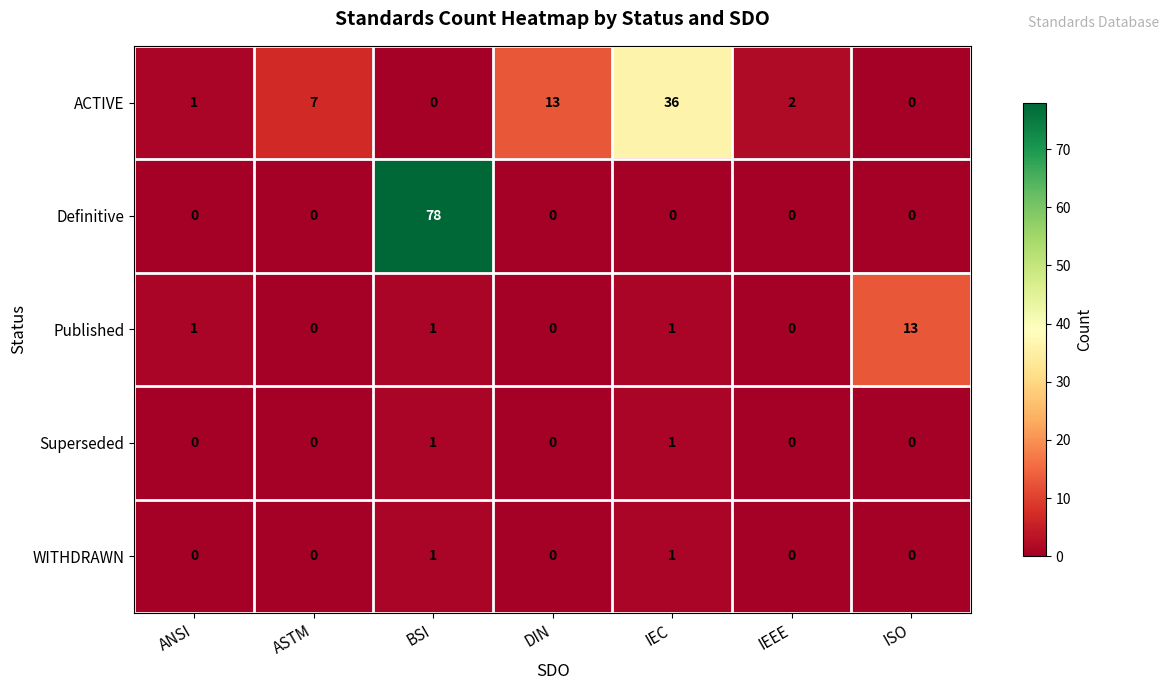

Which series changed the most between ASTM and DIN?

ACTIVE